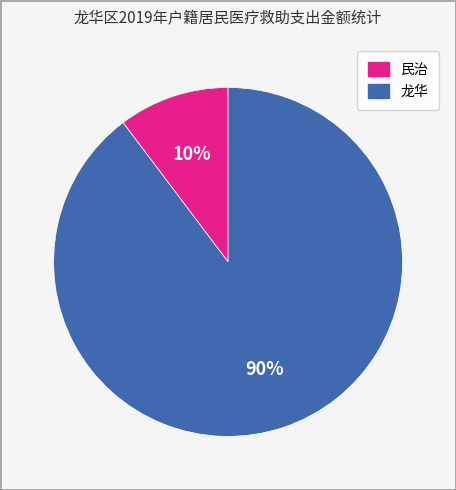

Is the sum of 龙华 and 民治 greater than half?

Yes